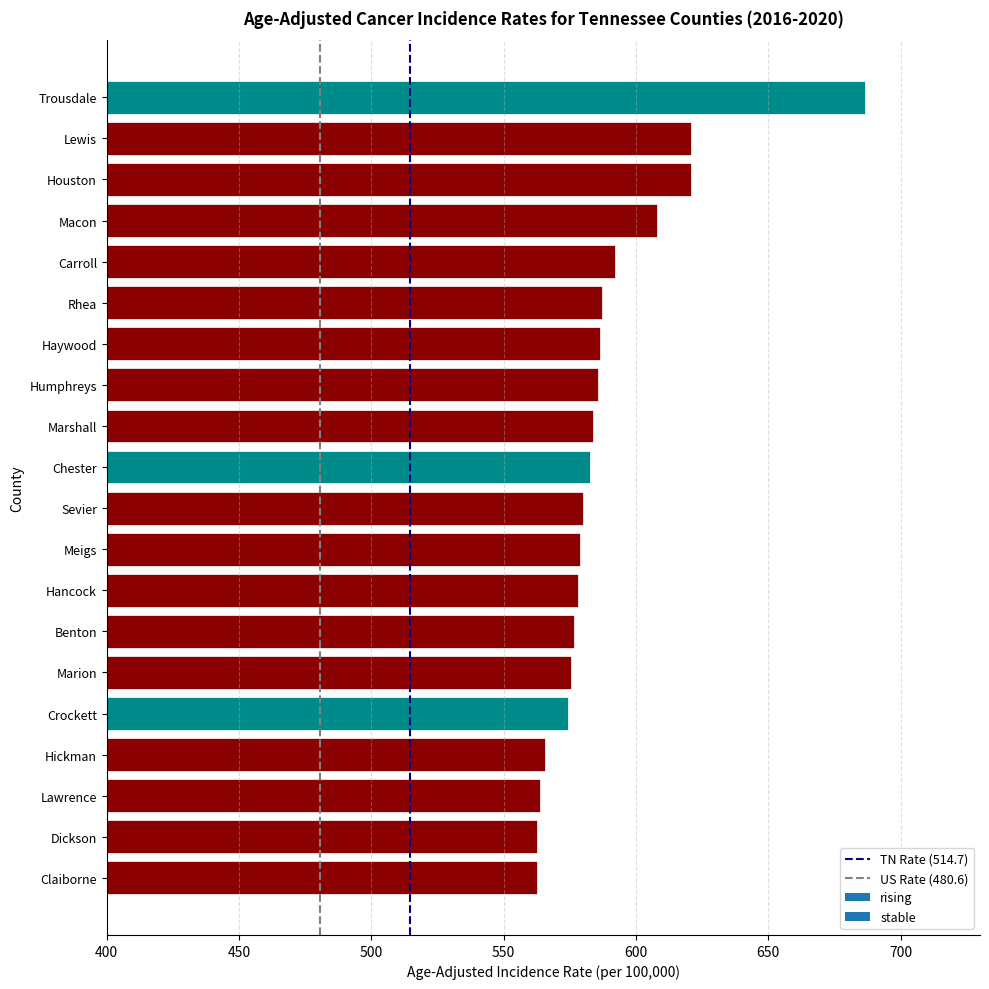

How many bars are there in total?

20